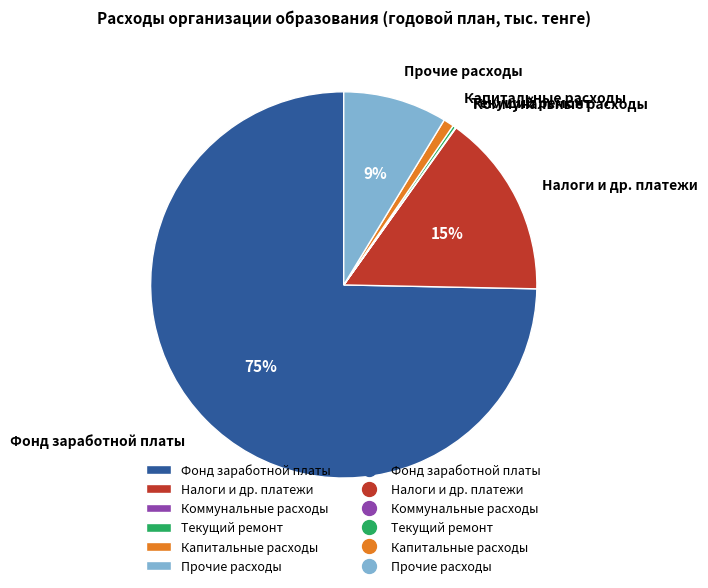

The Капитальные расходы slice represents 1% of the pie. True or false?

True